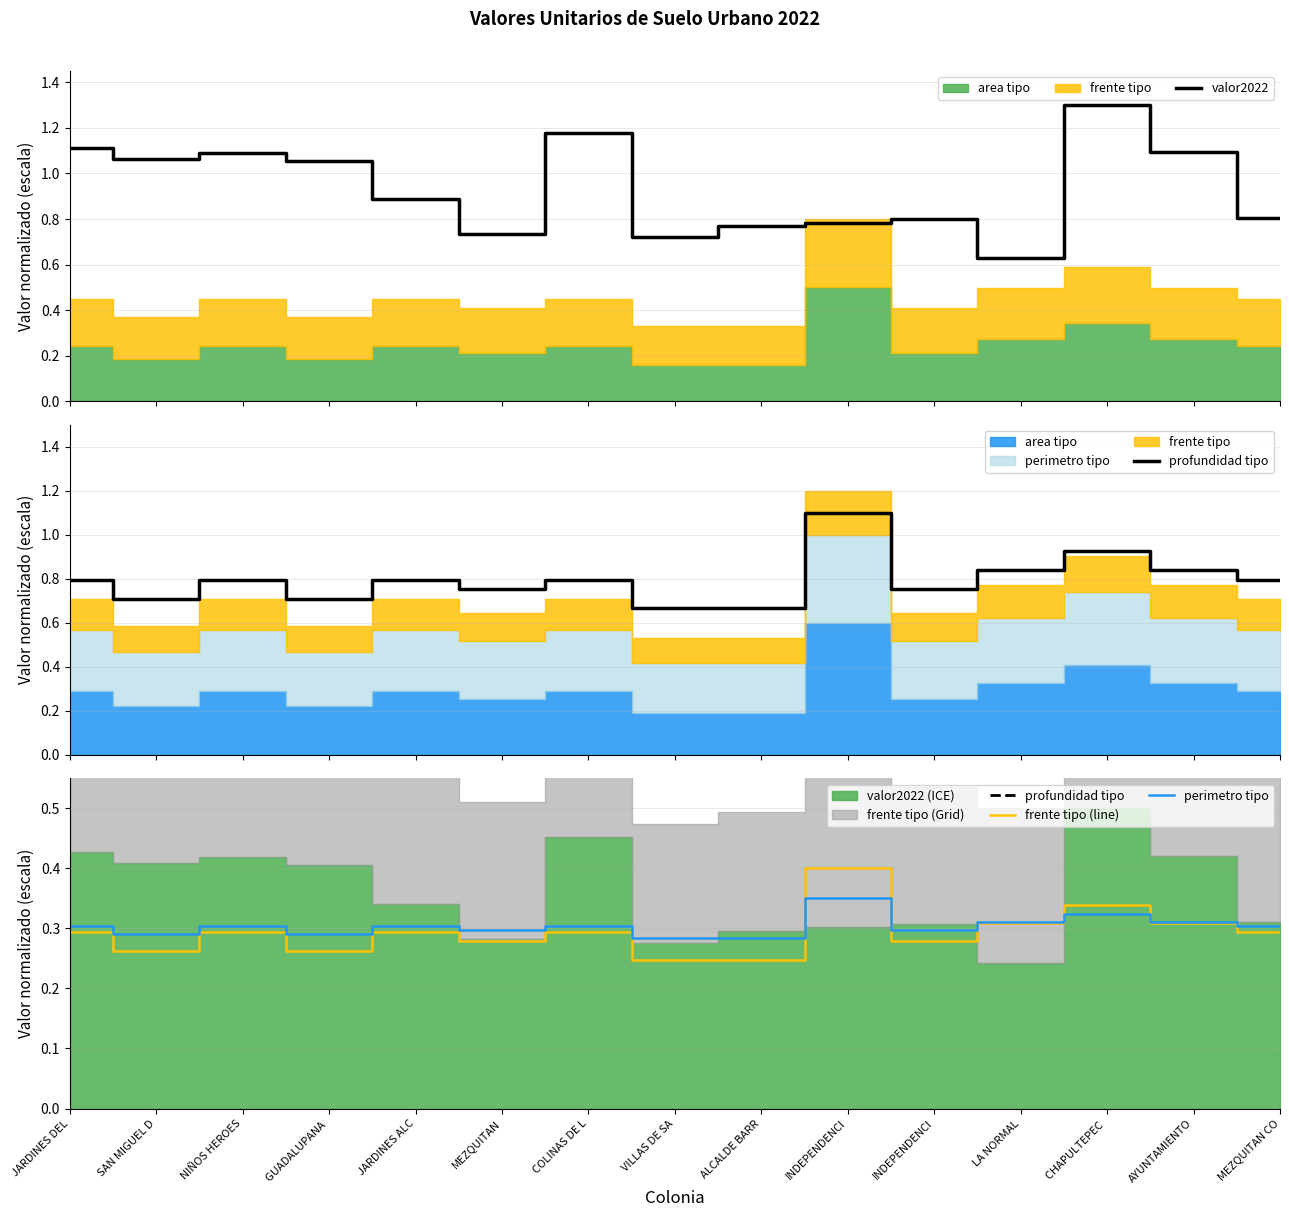

What is the minimum value shown in the chart?

0.2